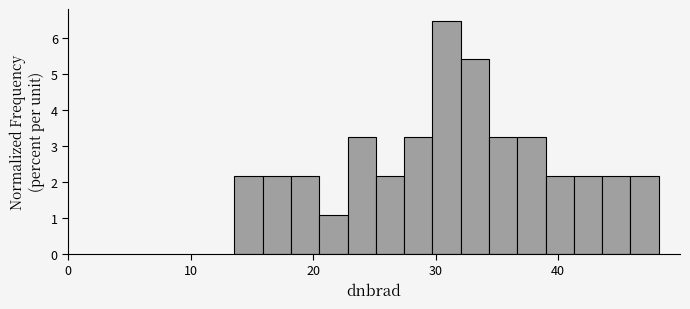

Around what value on the x-axis is the tallest bar? Give the approximate position of its centre, as read against the axis.

31